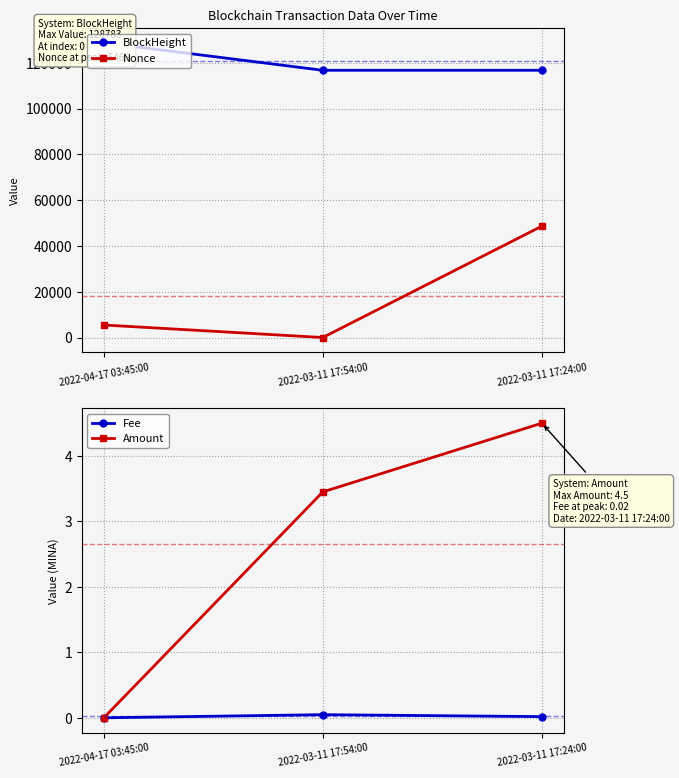

Reading left to right, transcribe all the data shown in this chart.

BlockHeight: 128783.0	116748.0	116742.0
Nonce: 5465.0	0.0	48666.0
Fee: 0.0	0.1	0.0
Amount: 0.0	3.5	4.5